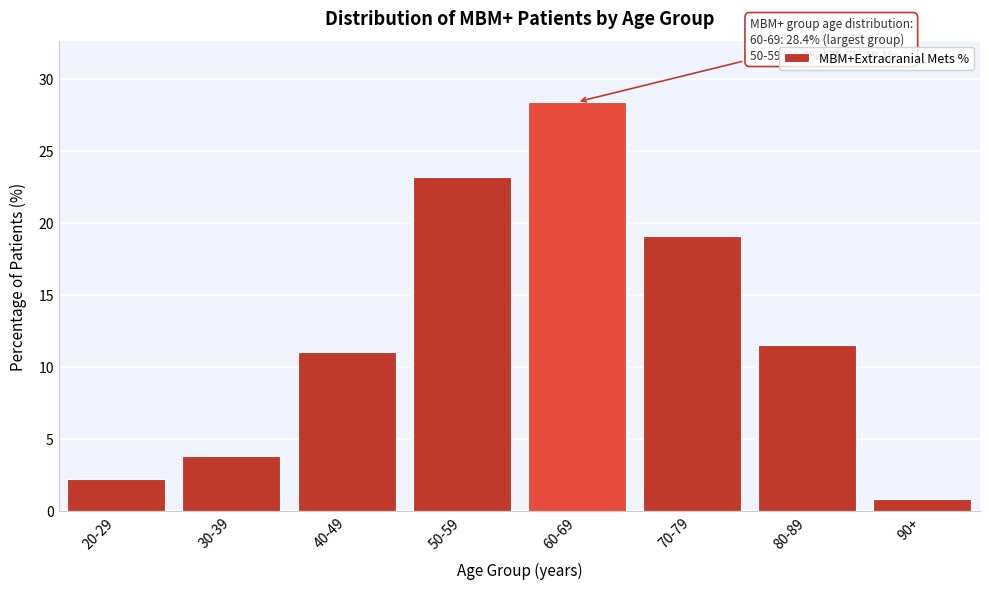

Reading left to right, what are all the values shown in this chart?

20-29=2.2	30-39=3.8	40-49=11.0	50-59=23.2	60-69=28.4	70-79=19.1	80-89=11.5	90+=0.8